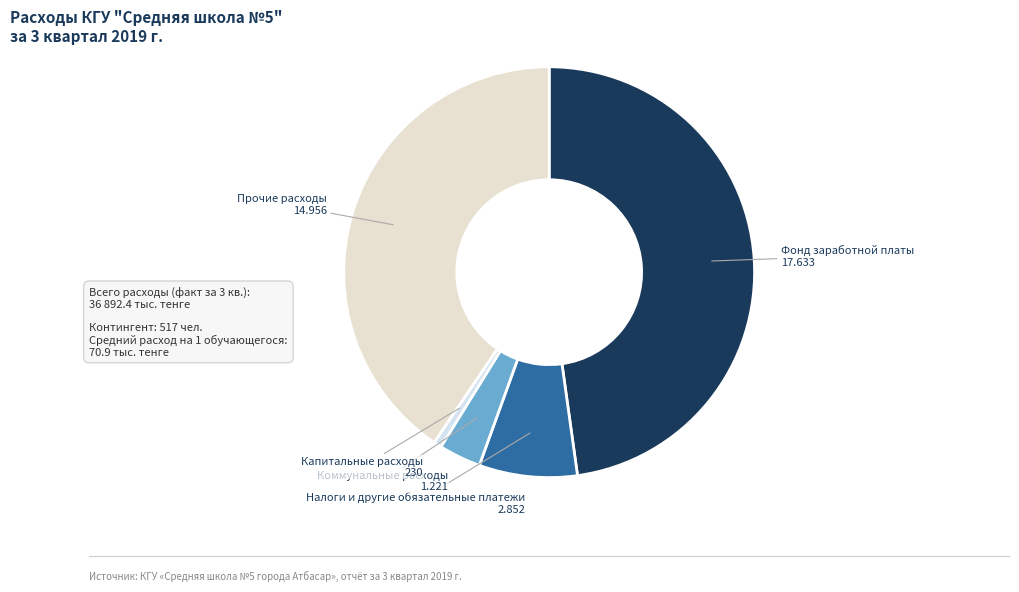

Does Прочие расходы represent more than half of the total?

No